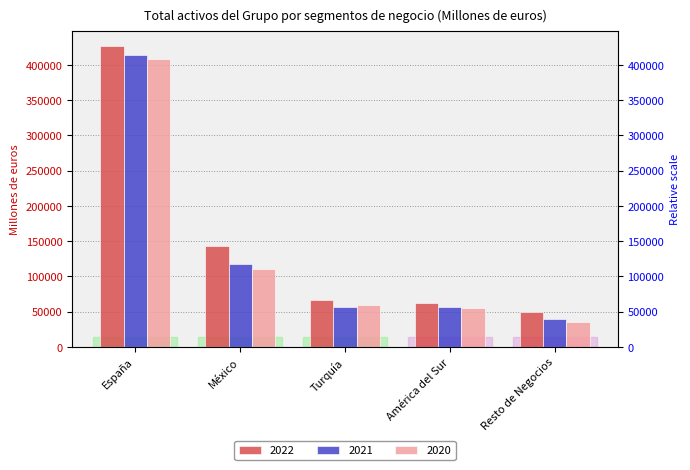

Between Resto de Negocios and España, which is larger?

España